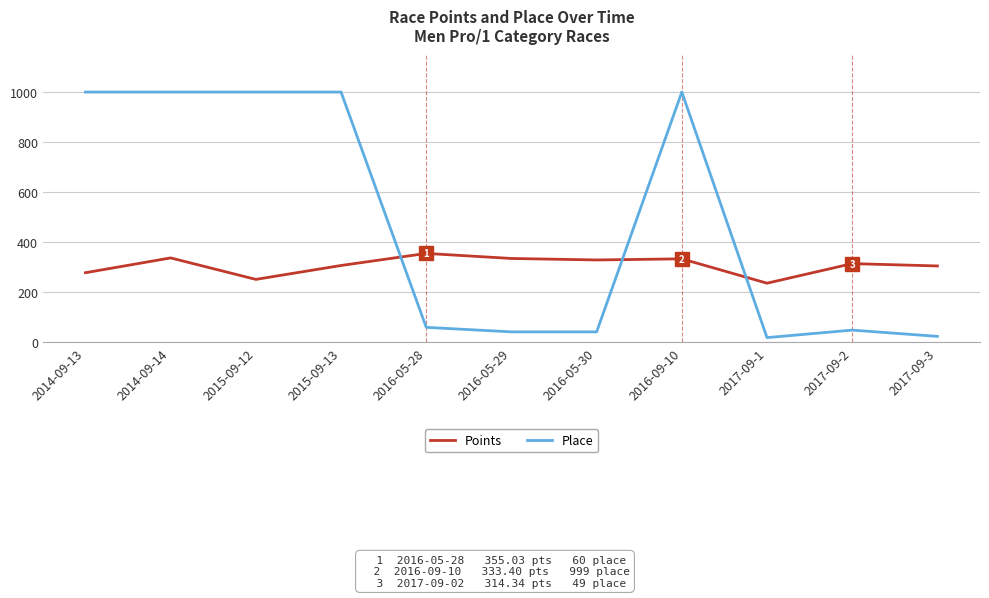

Which series has the largest range (max minus min)?

Place